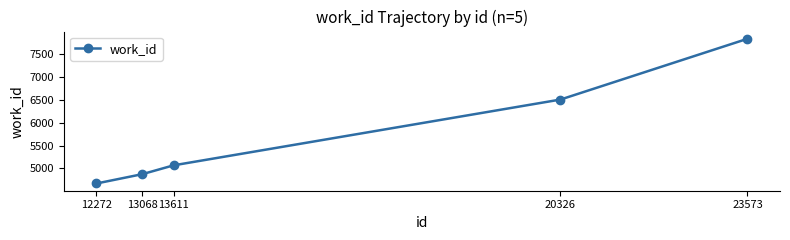

What is the change in value from 12272 to 23573?

+3164